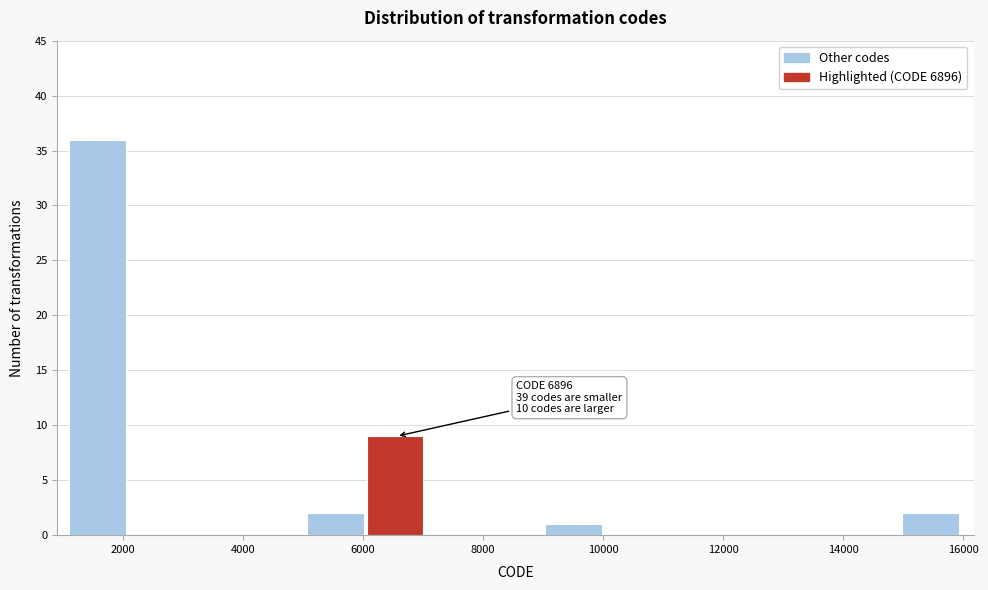

Which range on the x-axis has the tallest bar?

1200 to 2000